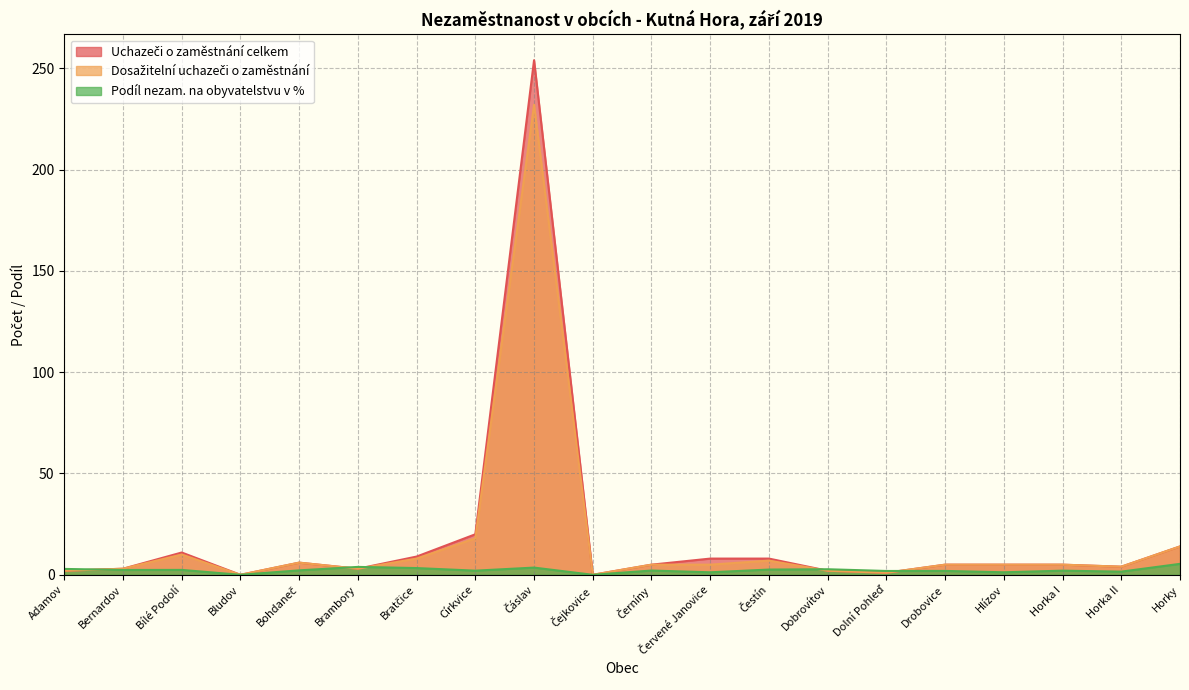

Between which two adjacent categories do Podíl nezam. na obyvatelstvu v % and Dosažitelní uchazeči o zaměstnání first intersect?

Adamov and Bernardov